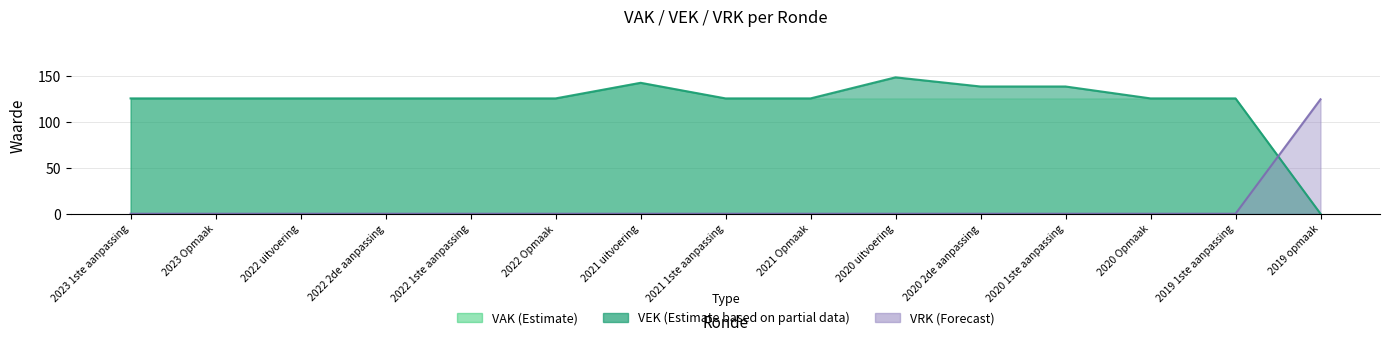

What is the spread (max minus min) of values at 2022 1ste aanpassing?

126